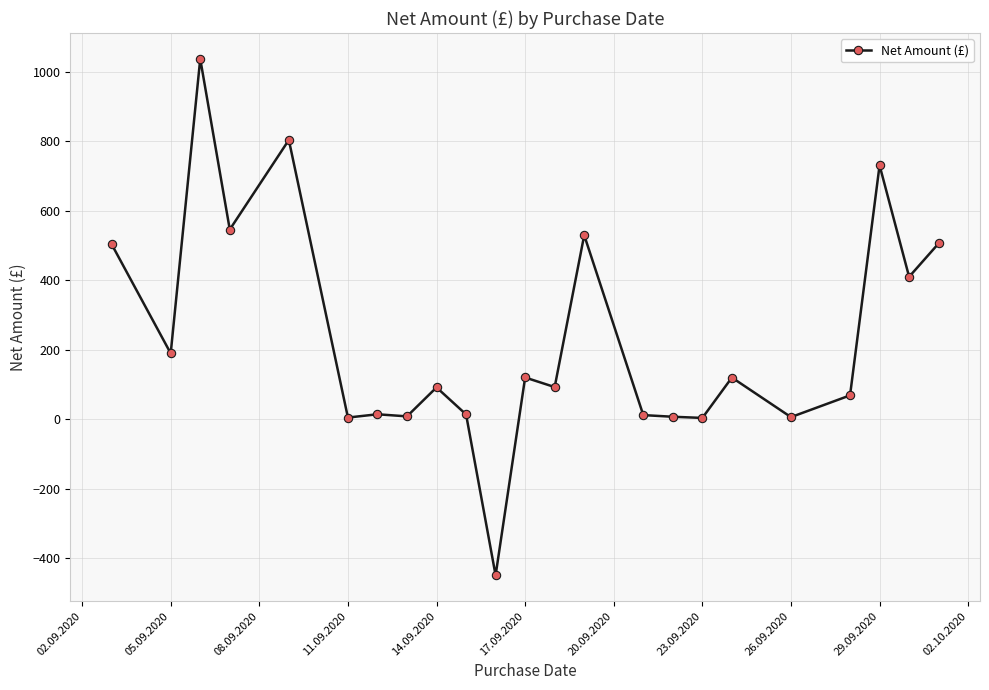

What is the difference between the maximum and minimum values?

1488.1